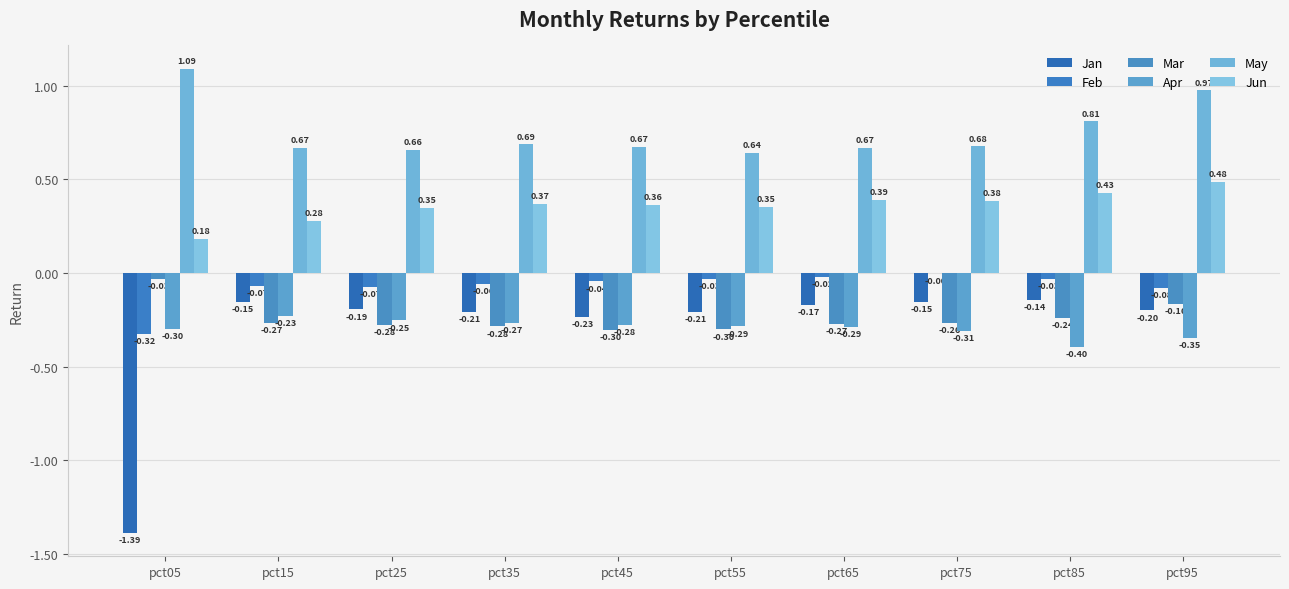

List the series in order of their peak value, highest first.

May, Jun, Feb, Mar, Jan, Apr